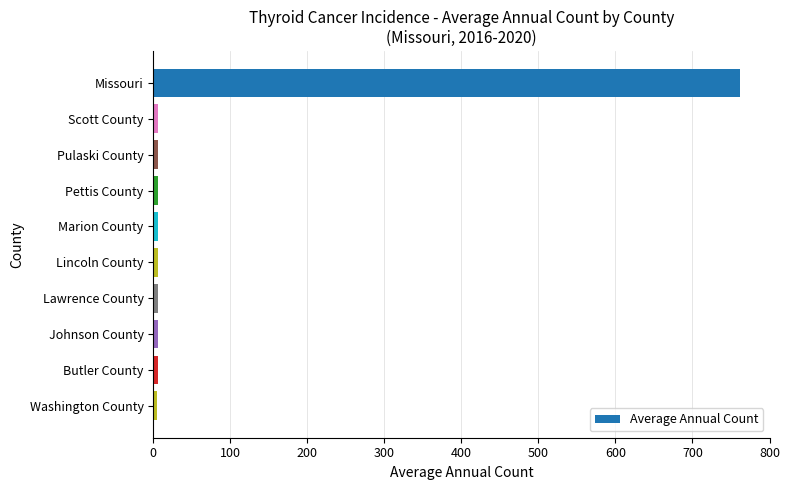

Are the bars grouped side by side (vs. stacked)?

No